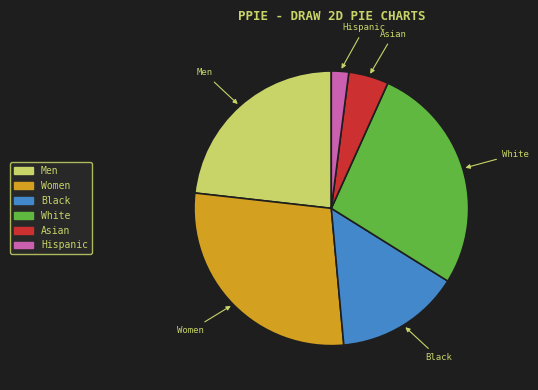

Which has a higher value, Black or Men?

Men